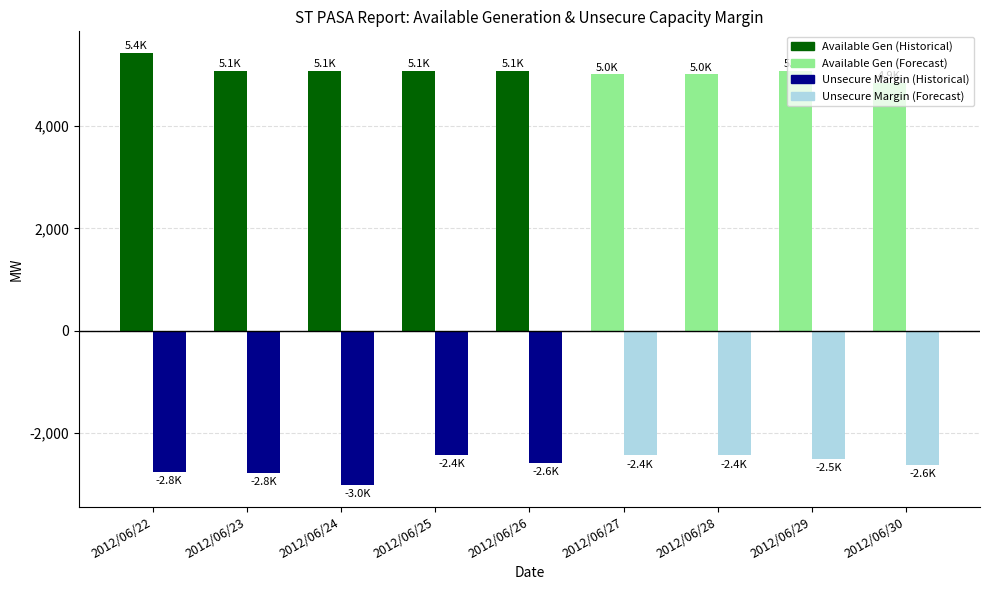

What is the total value across all series at 2012/06/22?

2659